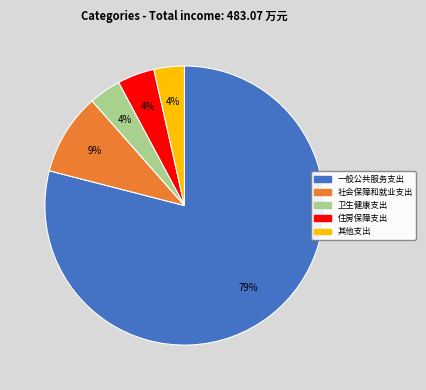

What is the largest slice in the pie chart?

一般公共服务支出